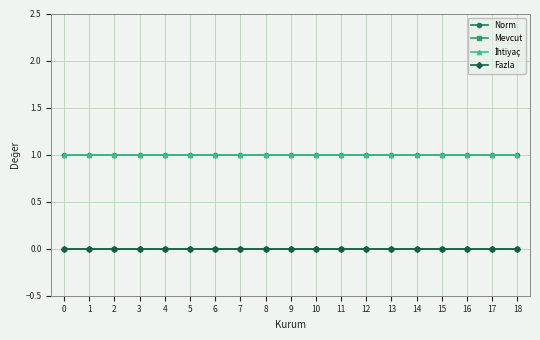

True or false: Norm and Fazla cross at least once.

False